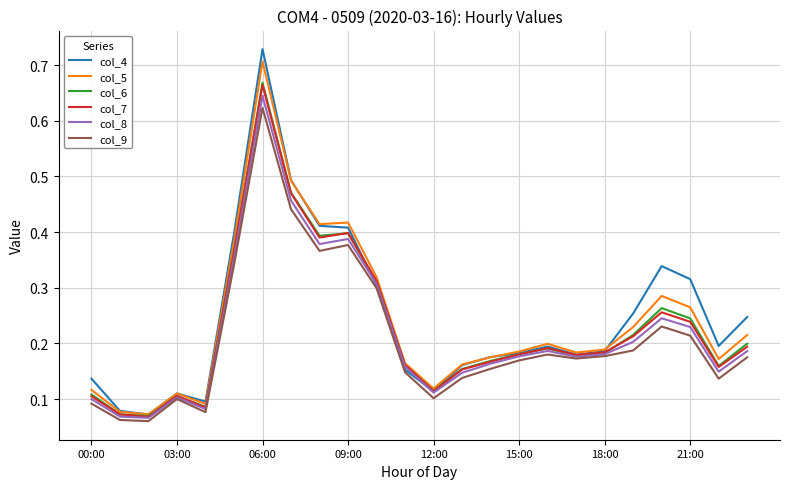

What are all the series names shown in the legend?

col_4, col_5, col_6, col_7, col_8, col_9